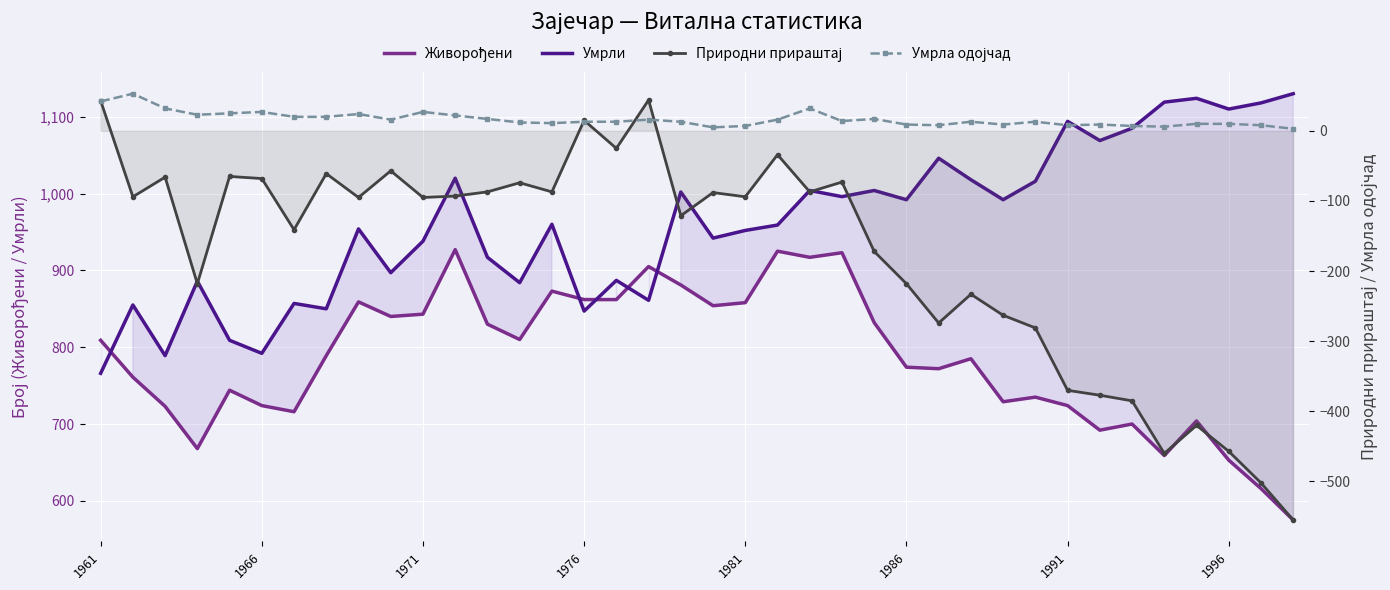

What position from the left is 16?

17